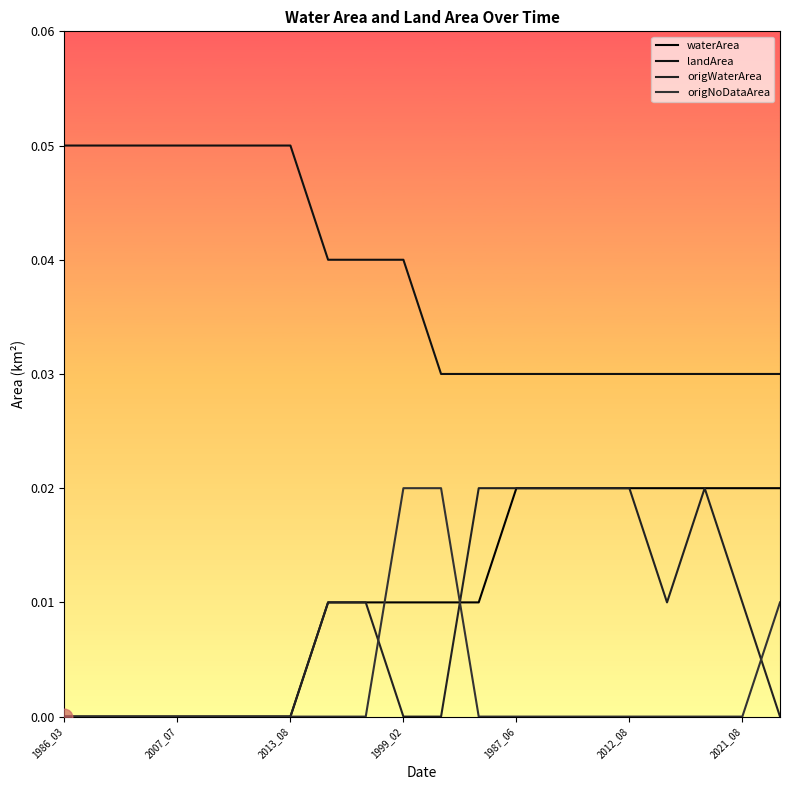

Is this an area chart (filled region under the line)?

No